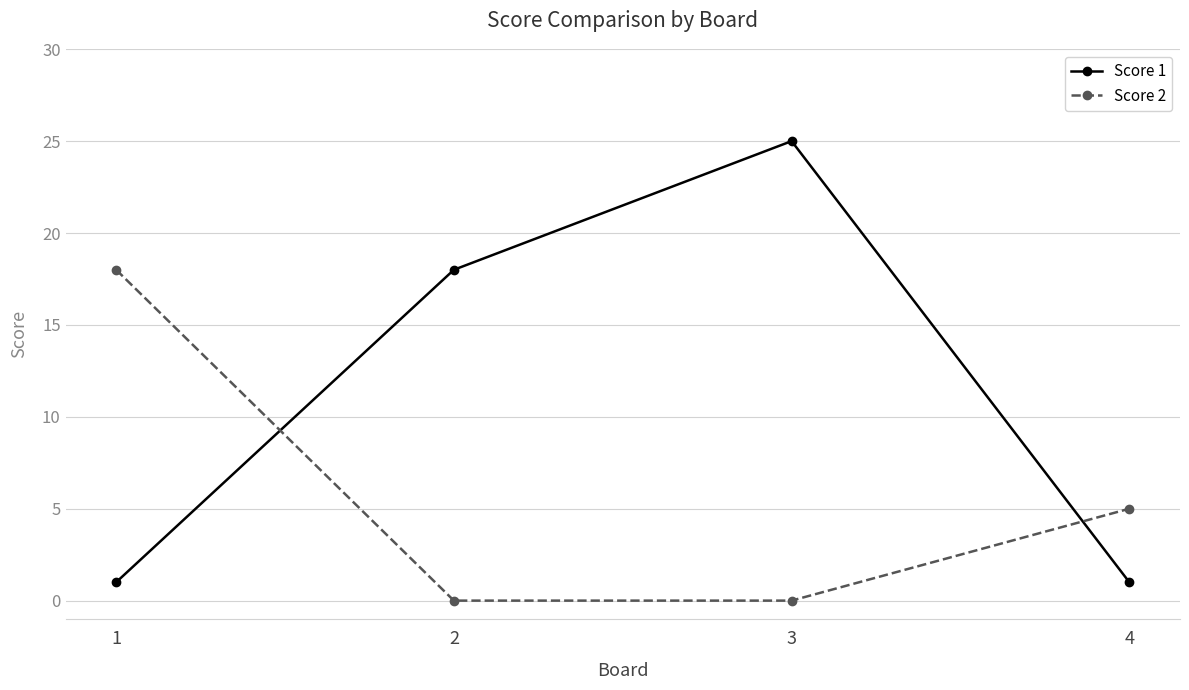

List the series in order of their peak value, highest first.

Score 1, Score 2